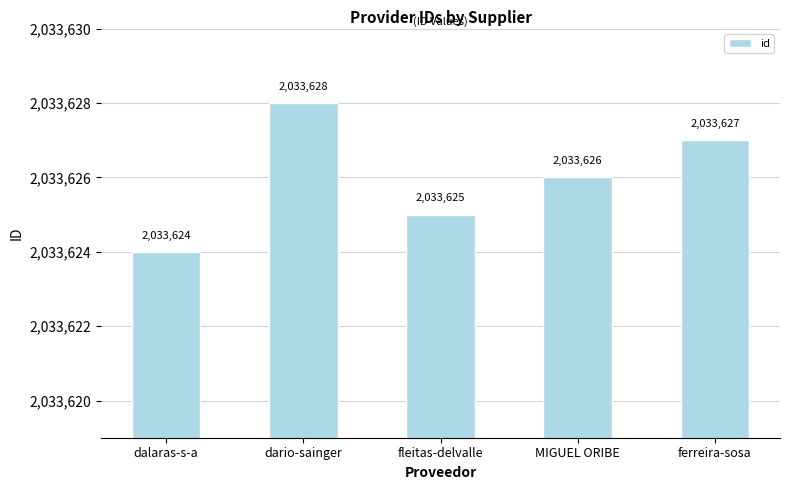

Which category has the highest value across all series?

dario-sainger